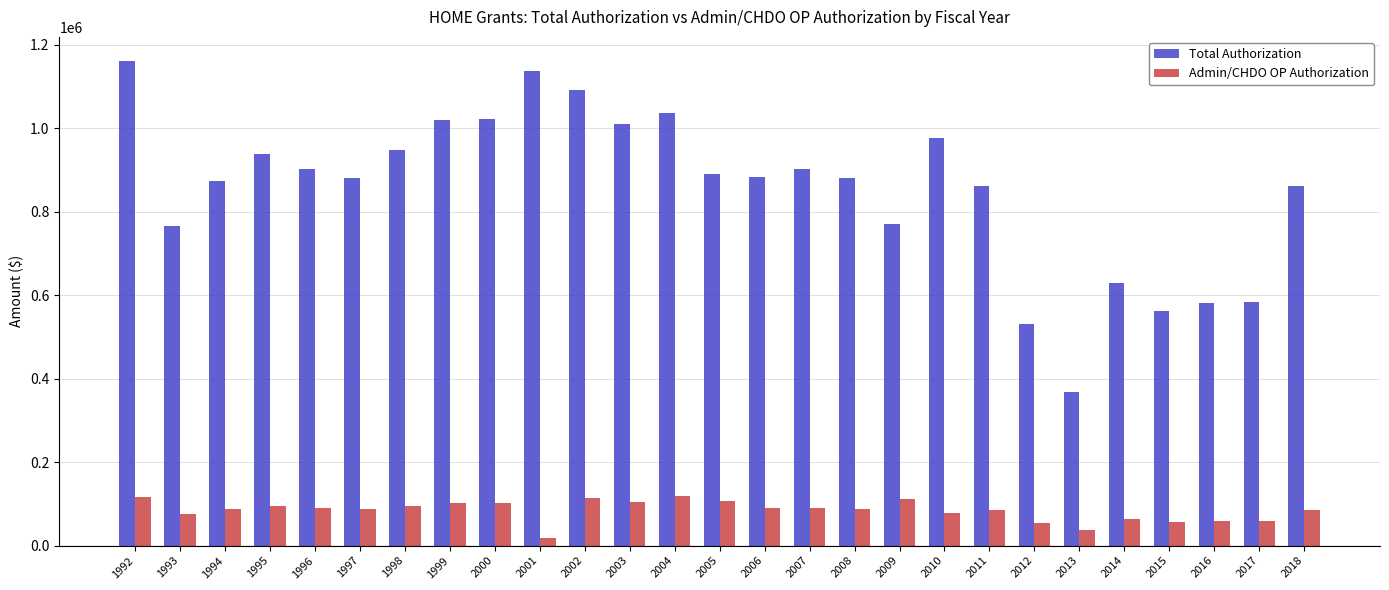

At which category is the sum across all series the highest?

1992